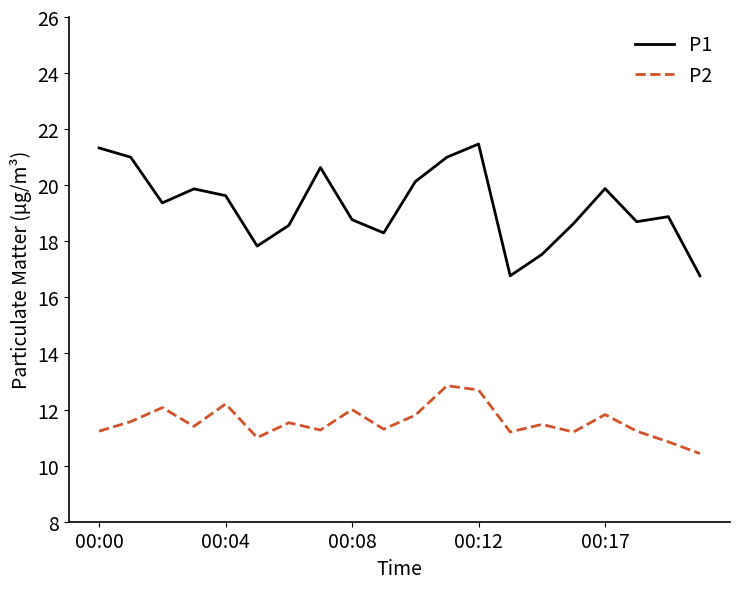

What is the difference between the maximum and minimum values in the P2 series?

2.4